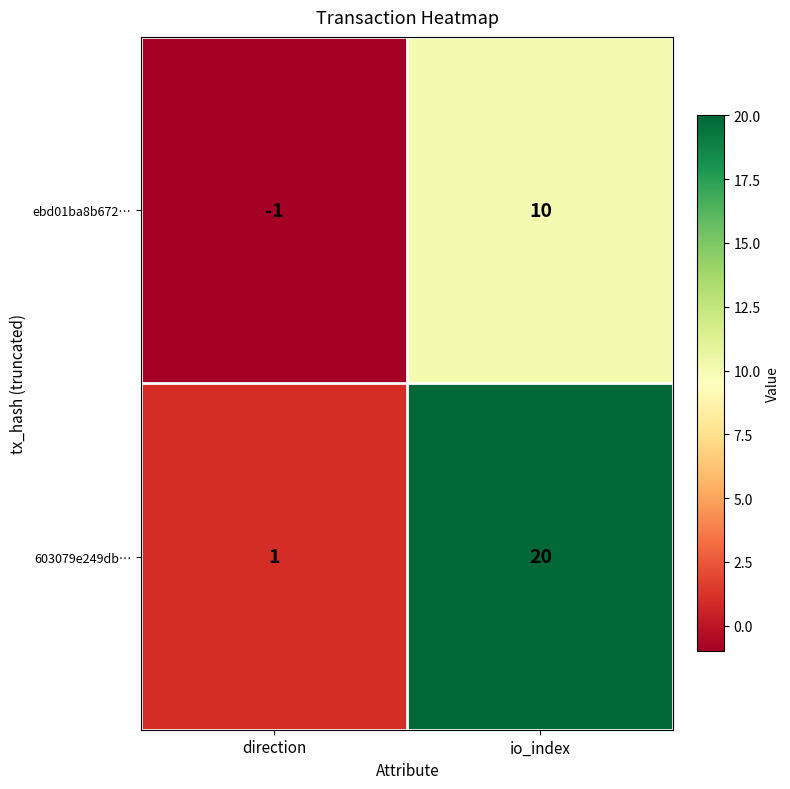

What is the difference between the maximum and minimum values in the ebd01ba8b672… series?

11